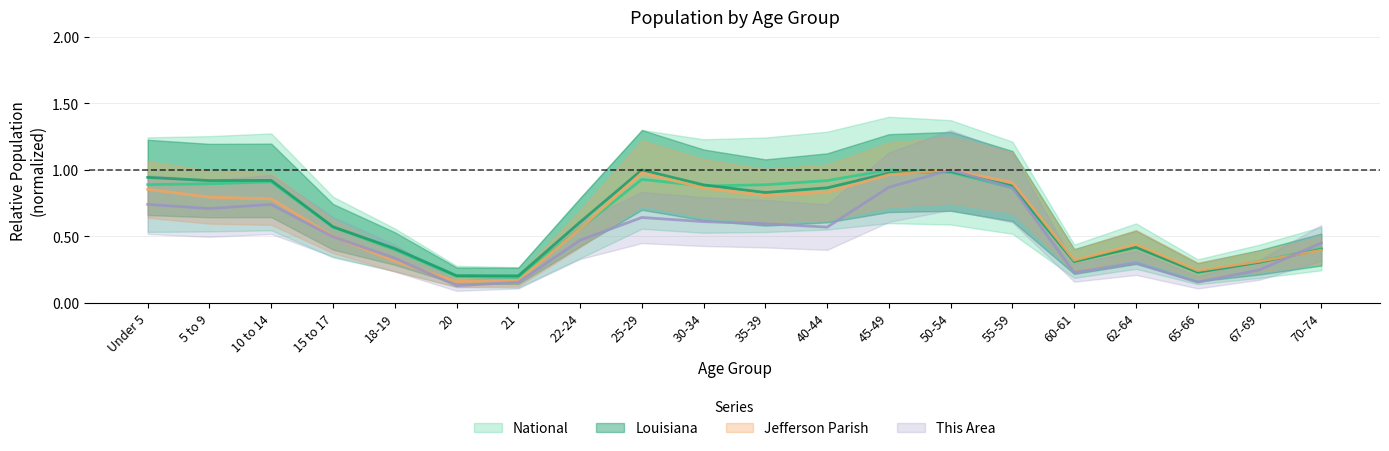

Where is the first local minimum for Louisiana?

5 to 9